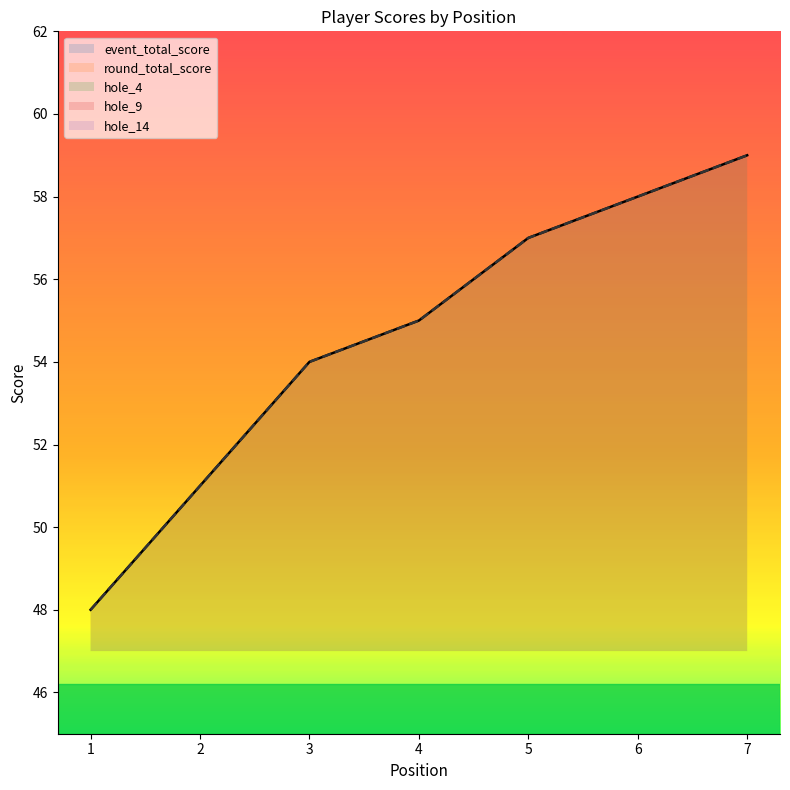

Reading left to right, transcribe all the data shown in this chart.

event_total_score: 1=48	2=51	3=54	4=55	5=57	6=58	7=59
round_total_score: 1=48	2=51	3=54	4=55	5=57	6=58	7=59
hole_4: 1=3	2=3	3=2	4=2	5=5	6=3	7=4
hole_9: 1=2	2=3	3=3	4=3	5=4	6=4	7=5
hole_14: 1=2	2=3	3=3	4=4	5=3	6=5	7=4